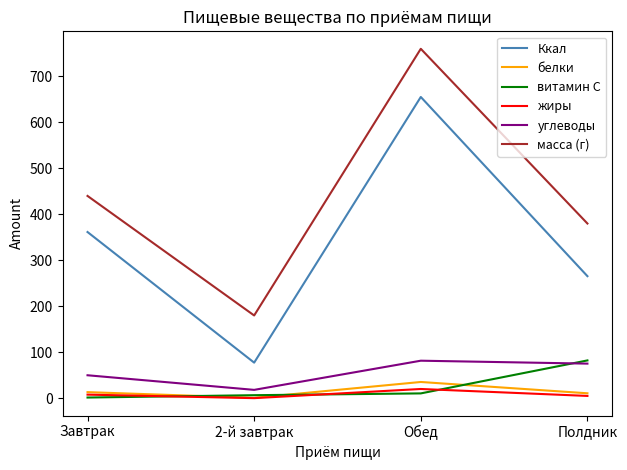

At which category is the sum across all series the highest?

Обед